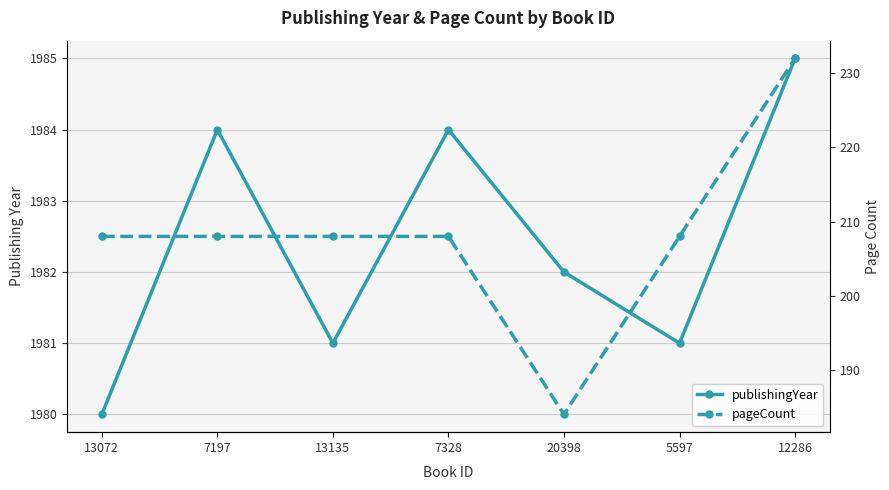

What is the label of the 3rd point from the right?

20398